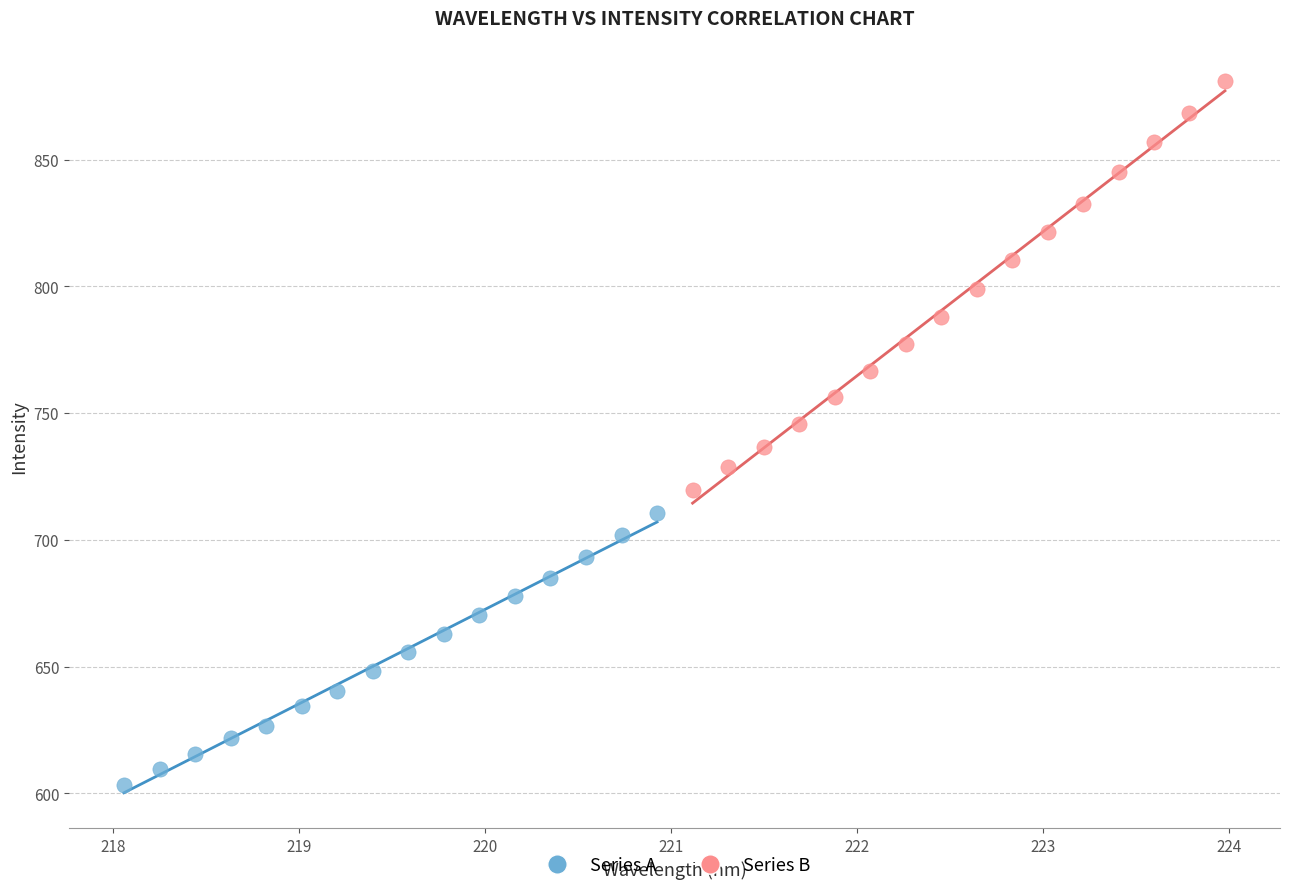

What are all the series names shown in the legend?

Series A, Series B